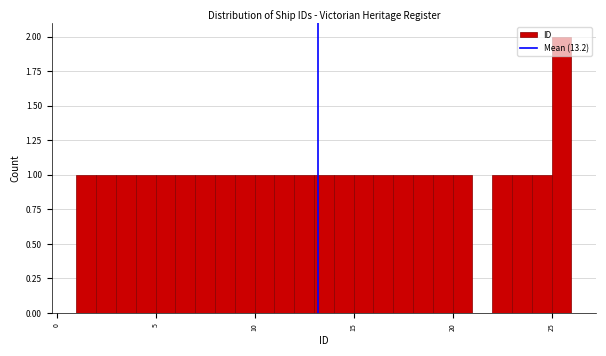

Around what value on the x-axis is the tallest bar? Give the approximate position of its centre, as read against the axis.

25.5